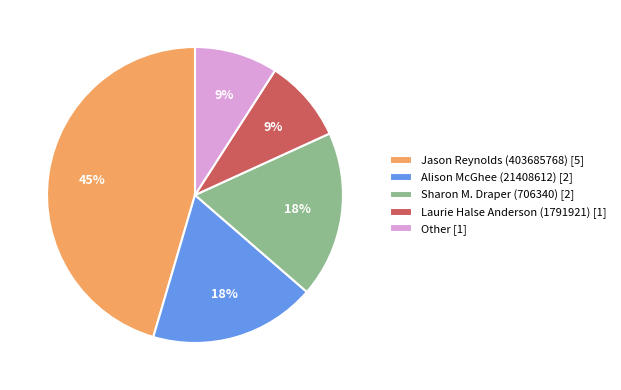

To the nearest percent, what percentage of the pie is Other?

9%